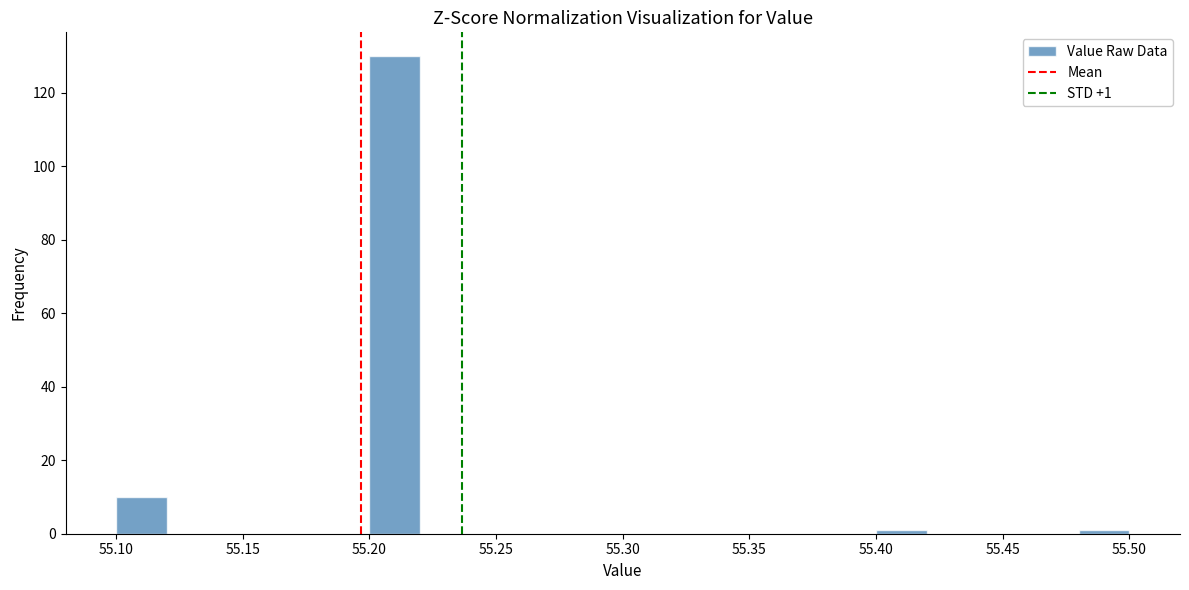

Which range on the x-axis has the tallest bar?

55.20 to 55.22